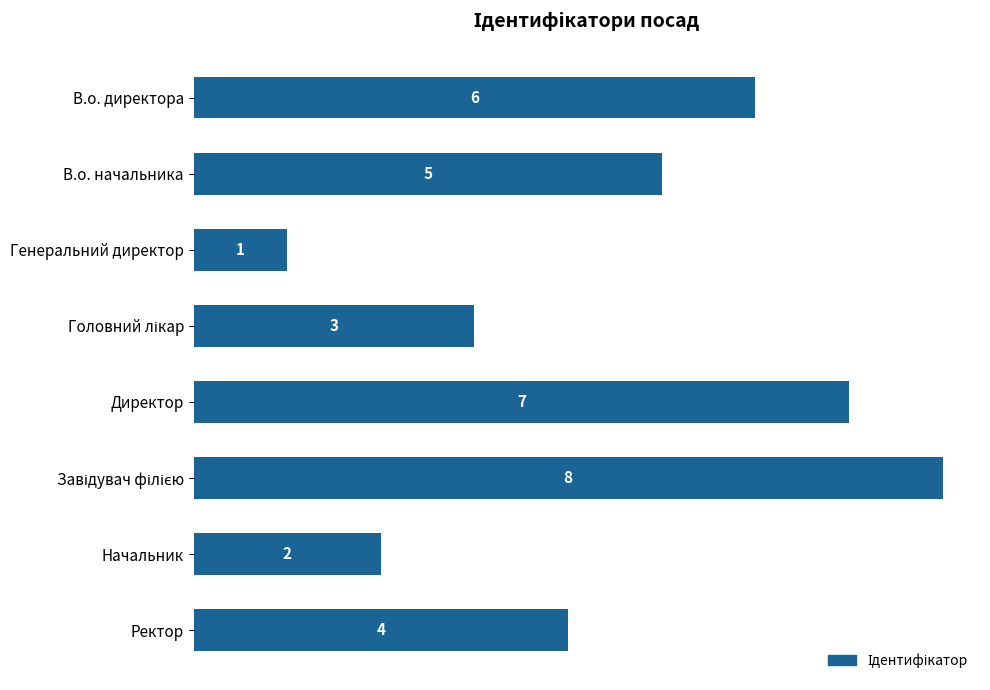

What is the difference between the maximum and minimum values?

7